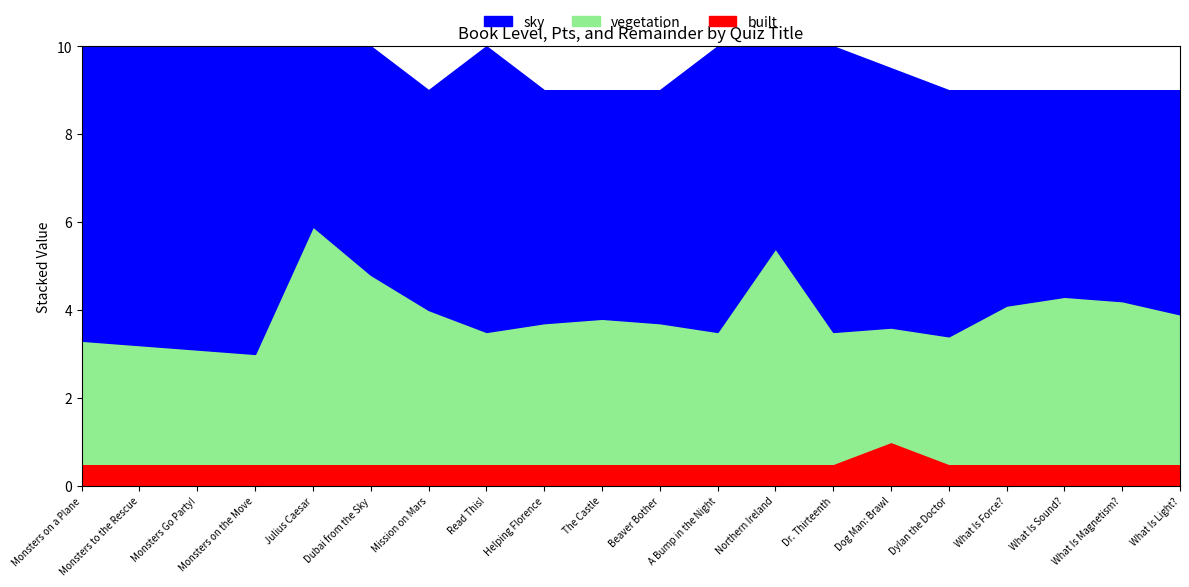

Rank the categories by Remainder value from highest to lowest.

Monsters on the Move, Monsters Go Party!, Monsters to the Rescue, Monsters on a Plane, Read This!, A Bump in the Night, Dr. Thirteenth, Dog Man: Brawl, Dylan the Doctor, Helping Florence, Beaver Bother, Dubai from the Sky, The Castle, What Is Light?, Mission on Mars, What Is Force?, What Is Magnetism?, What Is Sound?, Northern Ireland, Julius Caesar